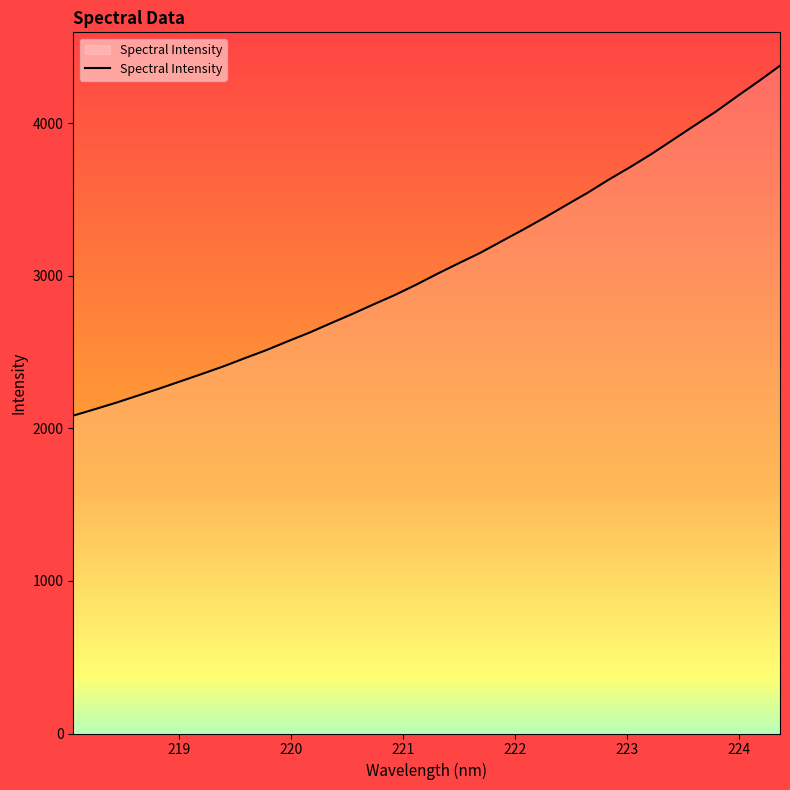

How many categories are shown in the chart?

34